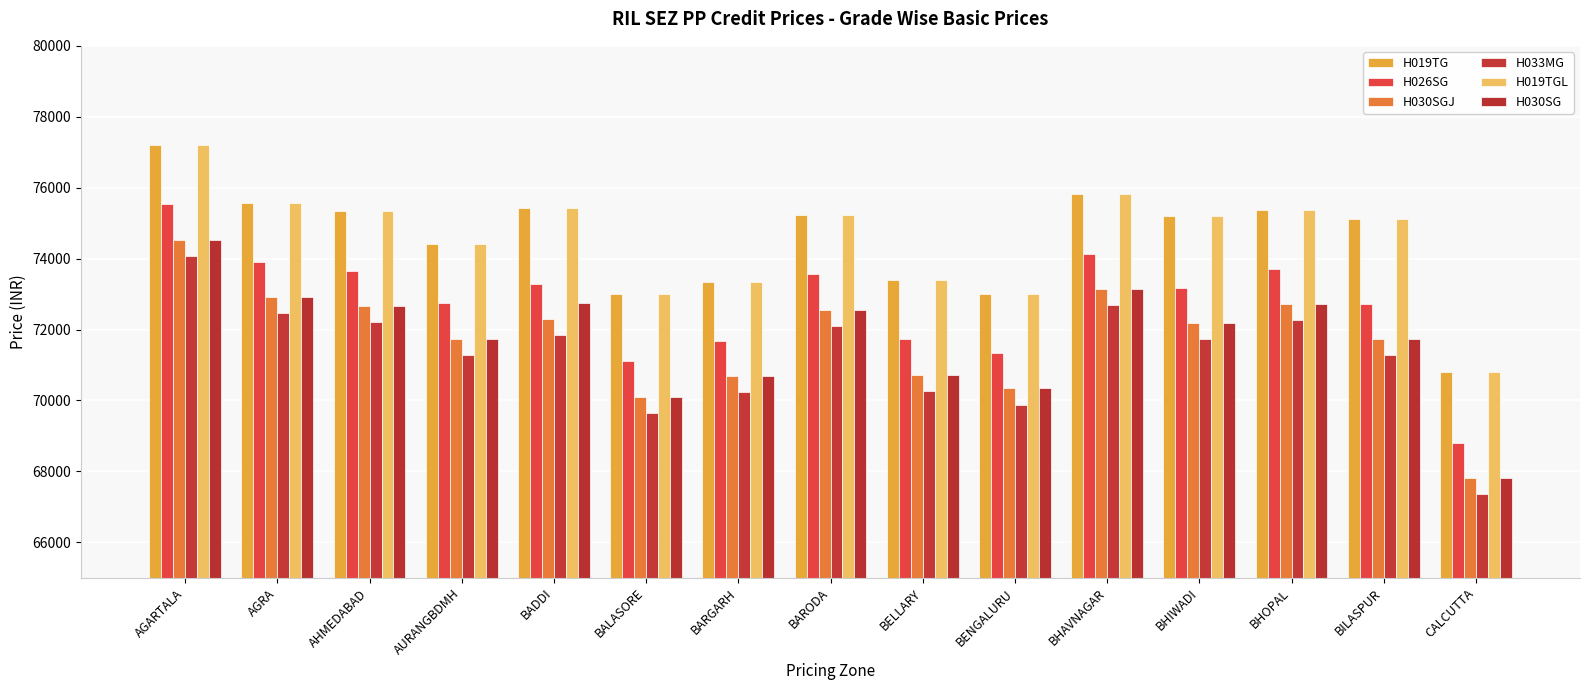

Reading right to left, list all the values displayed in this chart.

H019TG: CALCUTTA=70799	BILASPUR=75122	BHOPAL=75381	BHIWADI=75196	BHAVNAGAR=75815	BENGALURU=73007	BELLARY=73395	BARODA=75233	BARGARH=73349	BALASORE=73007	BADDI=75427	AURANGBDMH=74411	AHMEDABAD=75335	AGRA=75575	AGARTALA=77201
H026SG: CALCUTTA=68813	BILASPUR=72730	BHOPAL=73709	BHIWADI=73182	BHAVNAGAR=74143	BENGALURU=71335	BELLARY=71723	BARODA=73561	BARGARH=71677	BALASORE=71104	BADDI=73293	AURANGBDMH=72739	AHMEDABAD=73663	AGRA=73903	AGARTALA=75529
H030SGJ: CALCUTTA=67815	BILASPUR=71732	BHOPAL=72711	BHIWADI=72185	BHAVNAGAR=73145	BENGALURU=70337	BELLARY=70725	BARODA=72564	BARGARH=70679	BALASORE=70106	BADDI=72296	AURANGBDMH=71741	AHMEDABAD=72665	AGRA=72905	AGARTALA=74531
H033MG: CALCUTTA=67363	BILASPUR=71279	BHOPAL=72259	BHIWADI=71732	BHAVNAGAR=72693	BENGALURU=69885	BELLARY=70273	BARODA=72111	BARGARH=70226	BALASORE=69654	BADDI=71843	AURANGBDMH=71289	AHMEDABAD=72212	AGRA=72453	AGARTALA=74079
H019TGL: CALCUTTA=70799	BILASPUR=75122	BHOPAL=75381	BHIWADI=75196	BHAVNAGAR=75815	BENGALURU=73007	BELLARY=73395	BARODA=75233	BARGARH=73349	BALASORE=73007	BADDI=75427	AURANGBDMH=74411	AHMEDABAD=75335	AGRA=75575	AGARTALA=77201
H030SG: CALCUTTA=67815	BILASPUR=71732	BHOPAL=72711	BHIWADI=72185	BHAVNAGAR=73145	BENGALURU=70337	BELLARY=70725	BARODA=72564	BARGARH=70679	BALASORE=70106	BADDI=72758	AURANGBDMH=71741	AHMEDABAD=72665	AGRA=72905	AGARTALA=74531